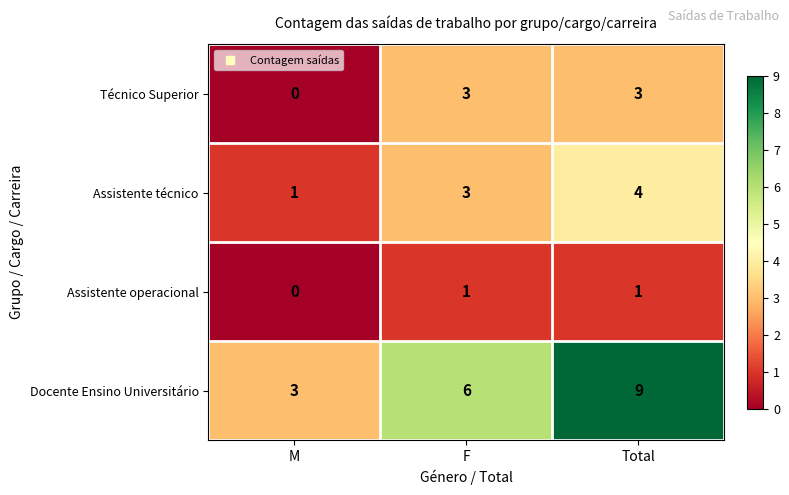

What is the spread (max minus min) of values at Total?

8